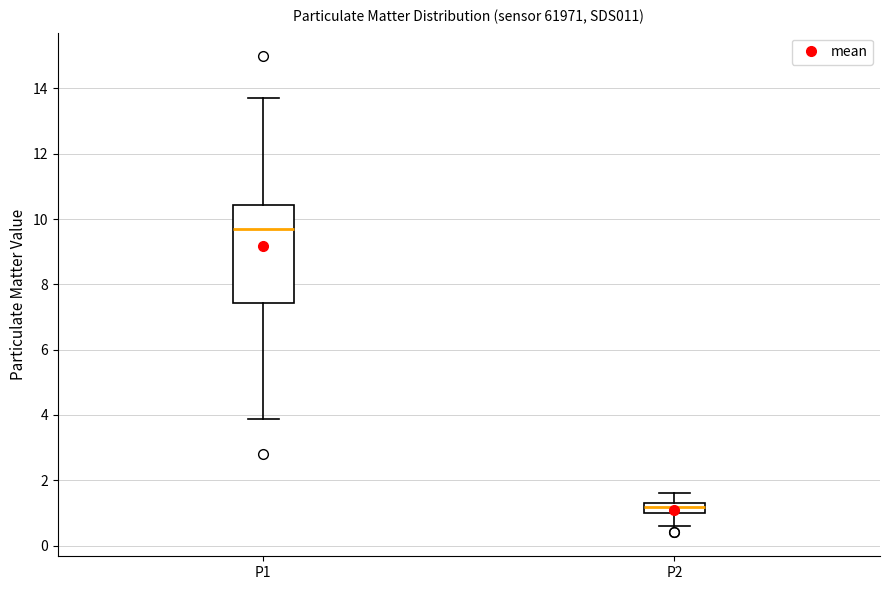

Reading left to right, read every box against the y-axis: the position of its median line, the range the box covers, and the ends of its whiskers. The values are not printed on the chart, so give them approximately, as read against the axis.

P1: median 9.8, box 7.4 to 10.4, whiskers 3.8 to 13.8
P2: median 1.2, box 1.0 to 1.4, whiskers 0.6 to 1.6